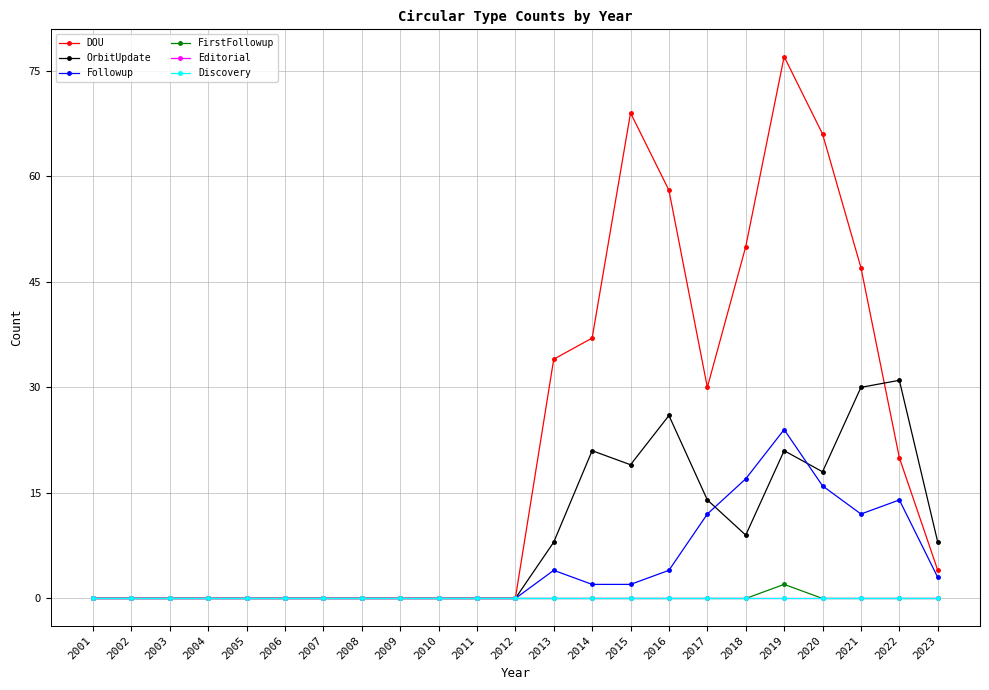

True or false: Followup has a value of 5 at 2023.

False